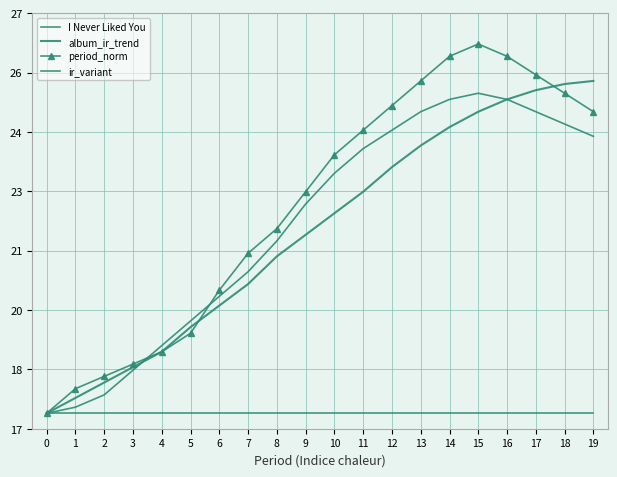

How many data points does each series have?

20